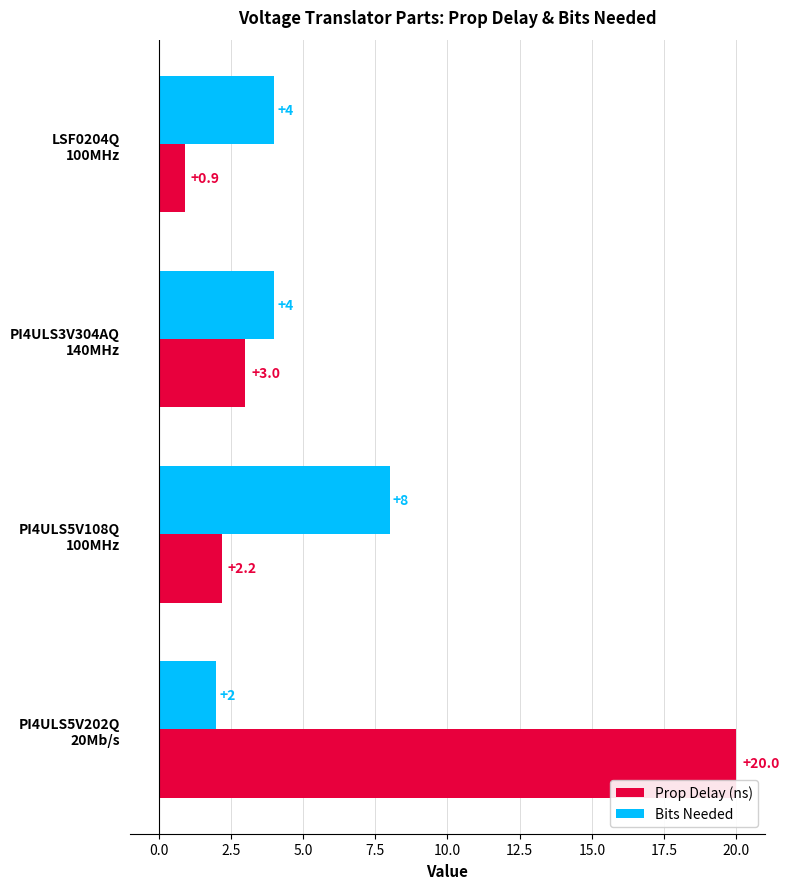

What is the difference between the maximum and minimum values in the Bits Needed series?

6.0